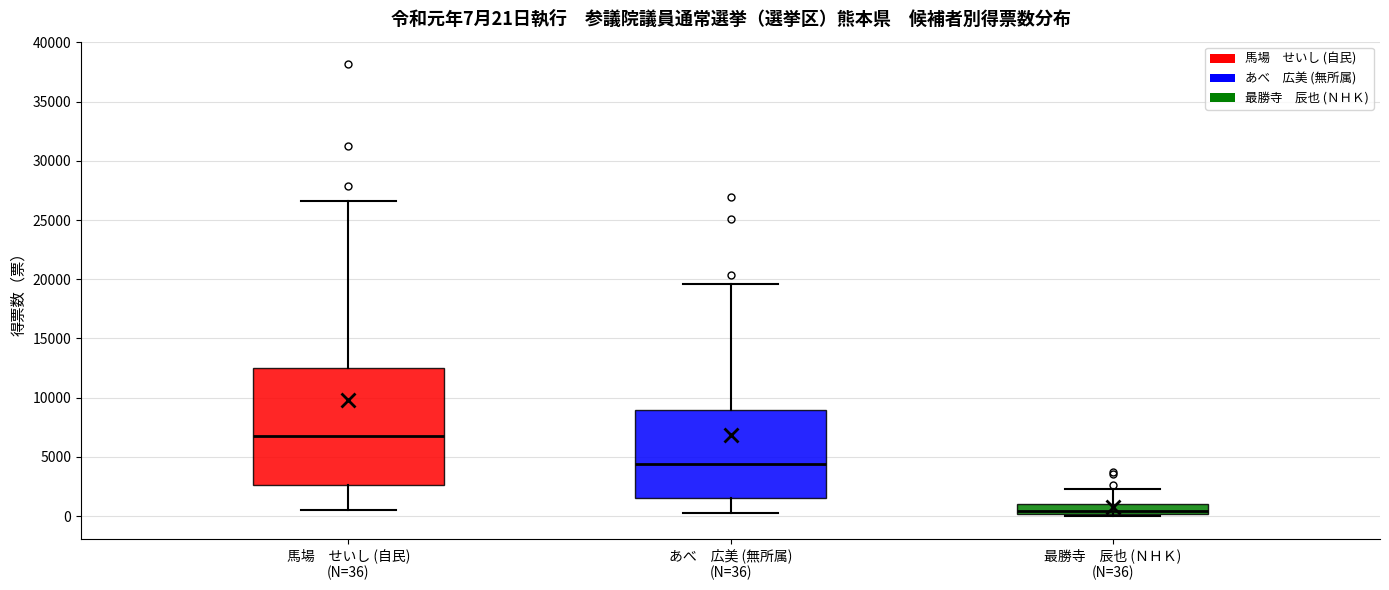

Comparing the boxes themselves (not the whiskers), which one is the tallest?

馬場 せいし (自民) (N=36)